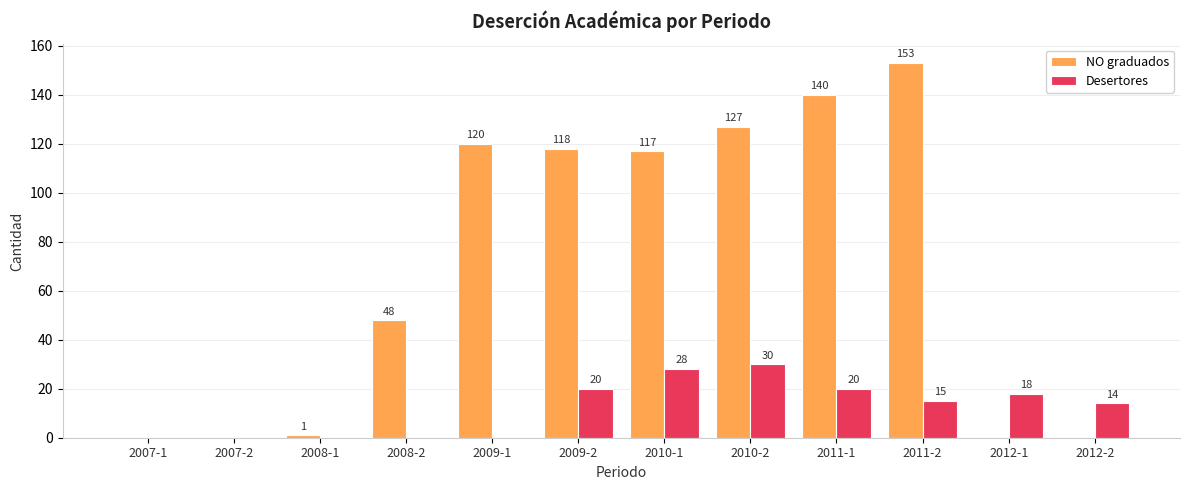

Which series changed the most between 2008-2 and 2011-1?

NO graduados